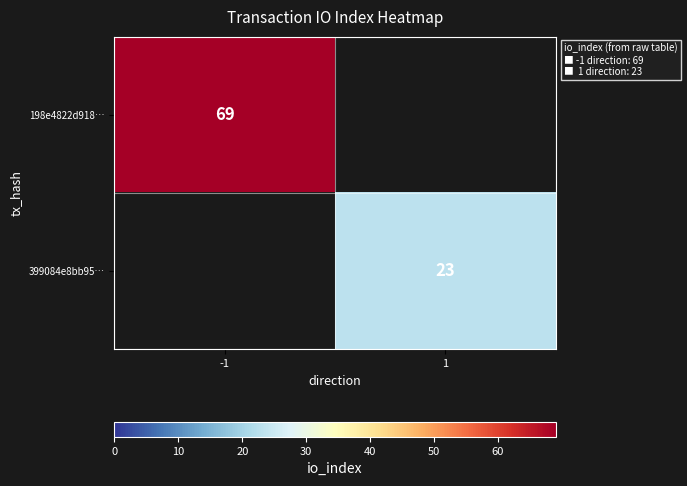

At how many categories does at least one series exceed 15?

2